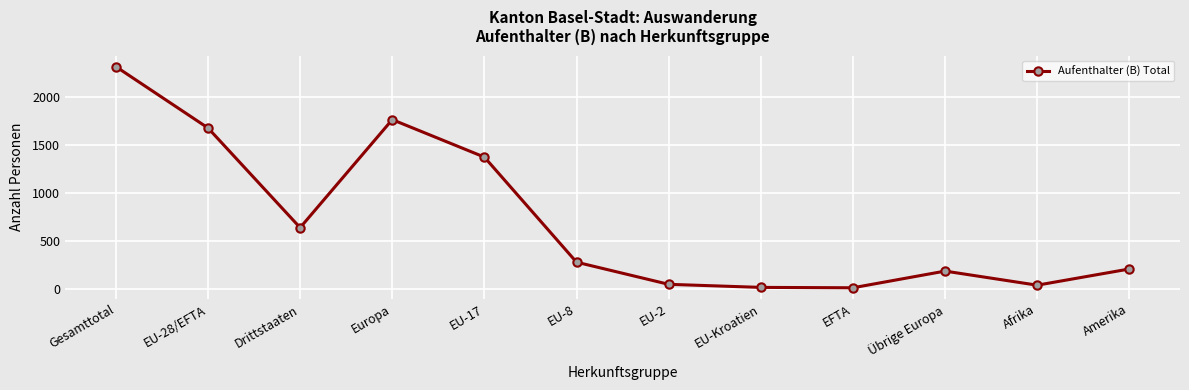

What is the sum of all values?

8578